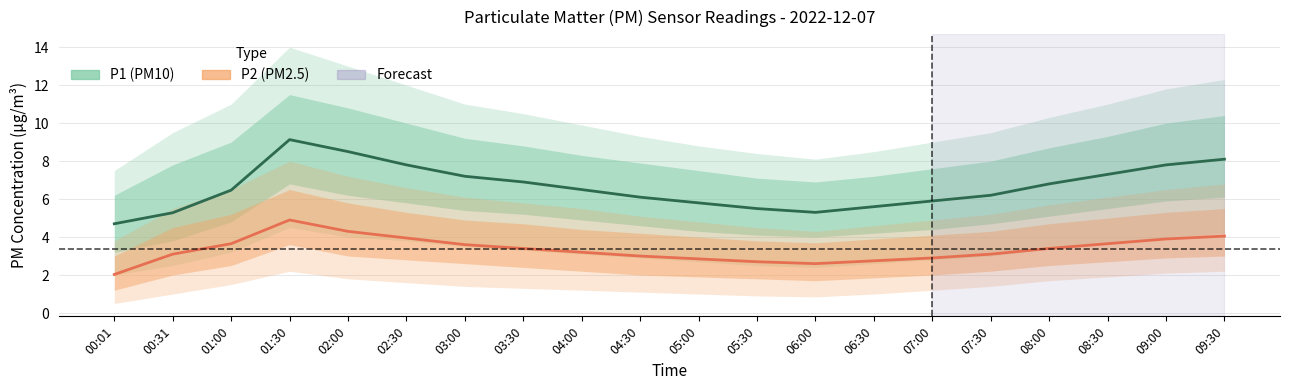

Which category has the lowest value in the P2 series?

00:01